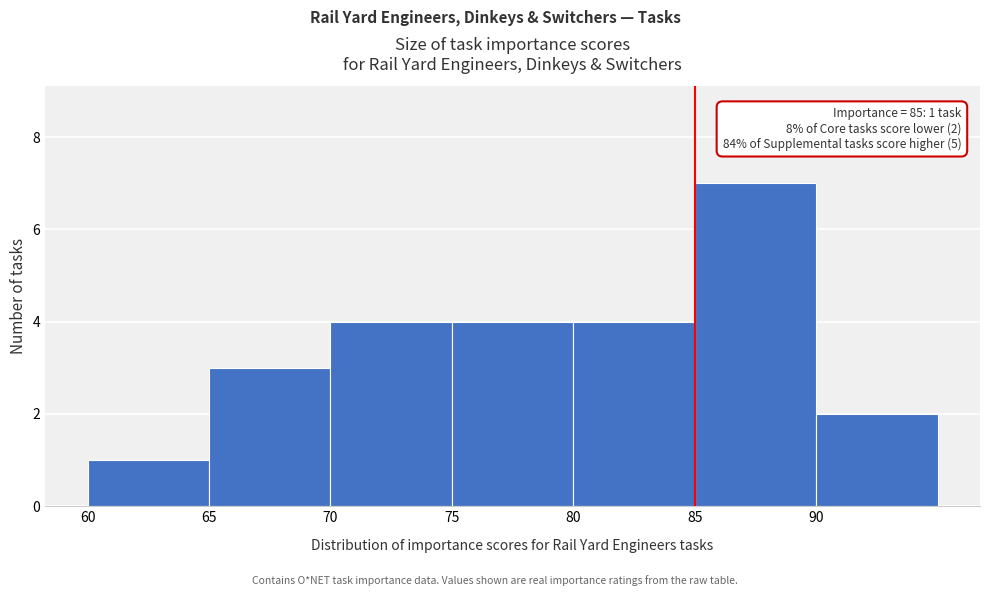

Which range on the x-axis has the tallest bar?

85 to 90